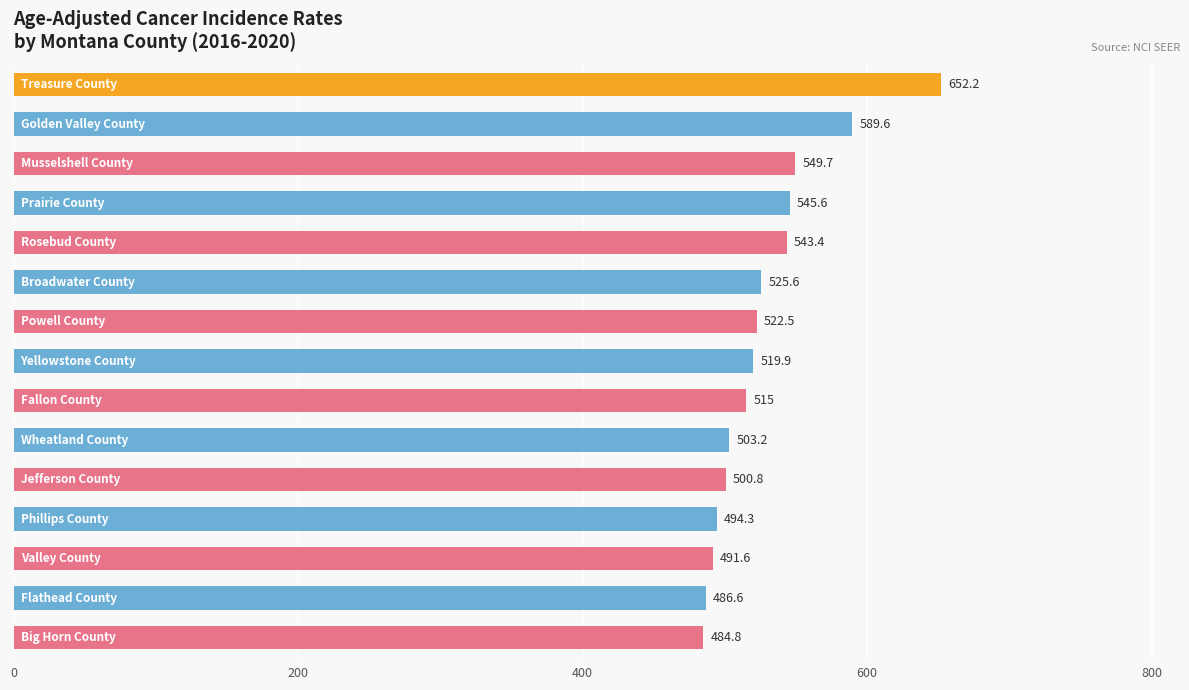

What is the greatest value displayed?

652.2